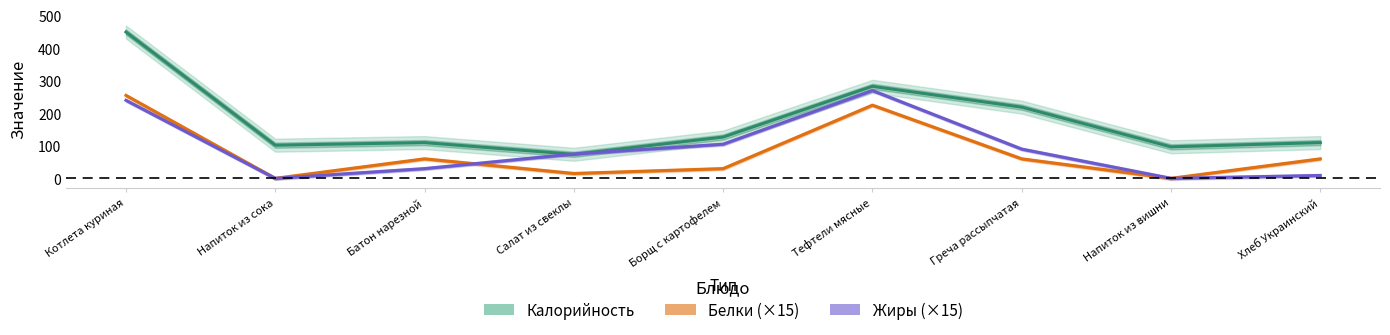

Reading left to right, transcribe all the data shown in this chart.

Калорийность: Котлета куриная=450	Напиток из сока=102	Батон нарезной=110	Салат из свеклы=74	Борщ с картофелем=127	Тефтели мясные=283	Греча рассыпчатая=219	Напиток из вишни=97	Хлеб Украинский=110
Белки (×15): Котлета куриная=255	Напиток из сока=0	Батон нарезной=60	Салат из свеклы=15	Борщ с картофелем=30	Тефтели мясные=225	Греча рассыпчатая=60	Напиток из вишни=0	Хлеб Украинский=60
Жиры (×15): Котлета куриная=240	Напиток из сока=0	Батон нарезной=30	Салат из свеклы=75	Борщ с картофелем=105	Тефтели мясные=270	Греча рассыпчатая=90	Напиток из вишни=0	Хлеб Украинский=9